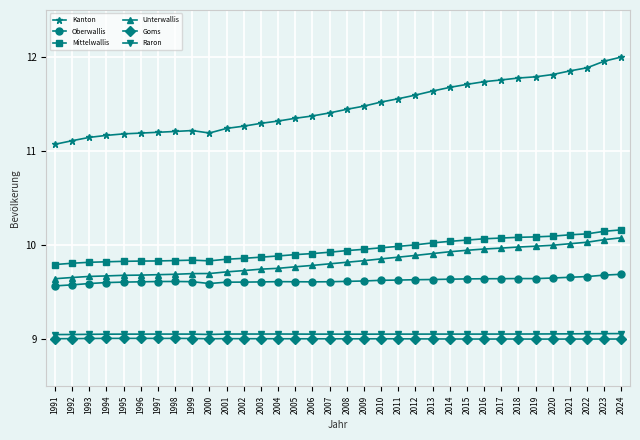

What are all the series names shown in the legend?

Kanton, Oberwallis, Mittelwallis, Unterwallis, Goms, Raron